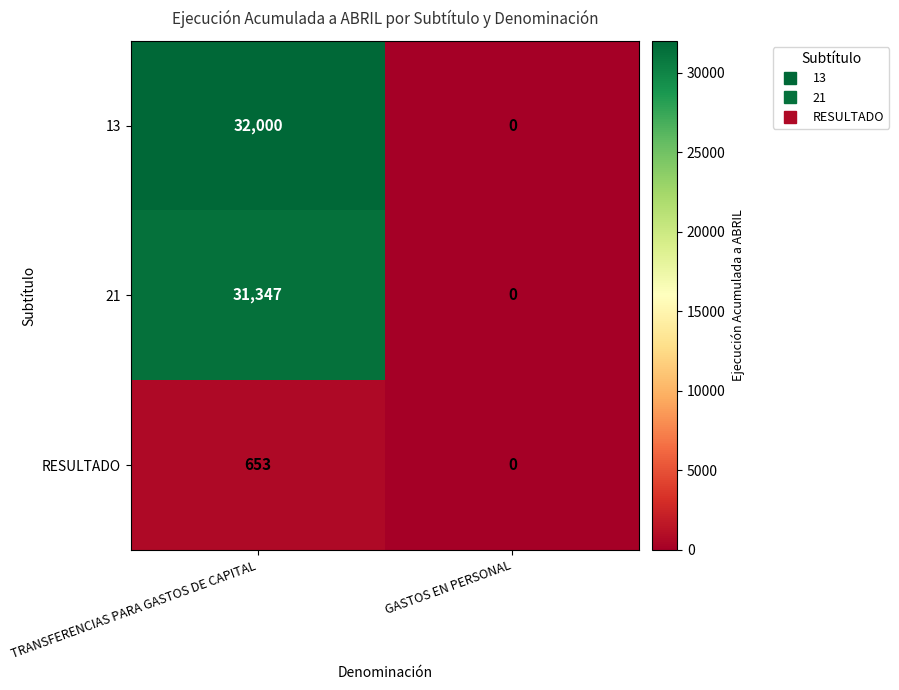

Rank the series by their maximum value, from lowest to highest.

RESULTADO, 21, 13